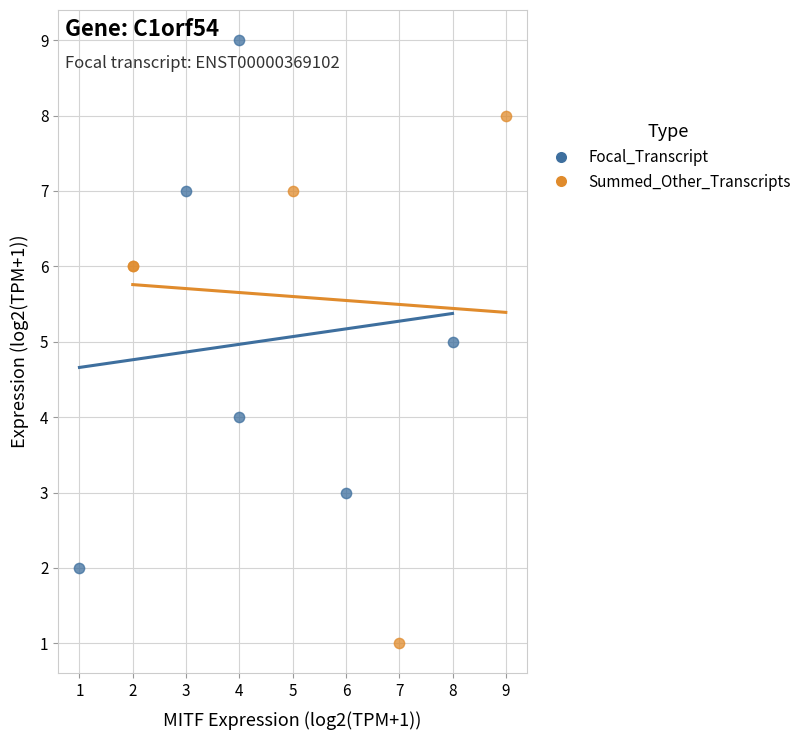

Which series contains the lowest Y value?

Summed_Other_Transcripts